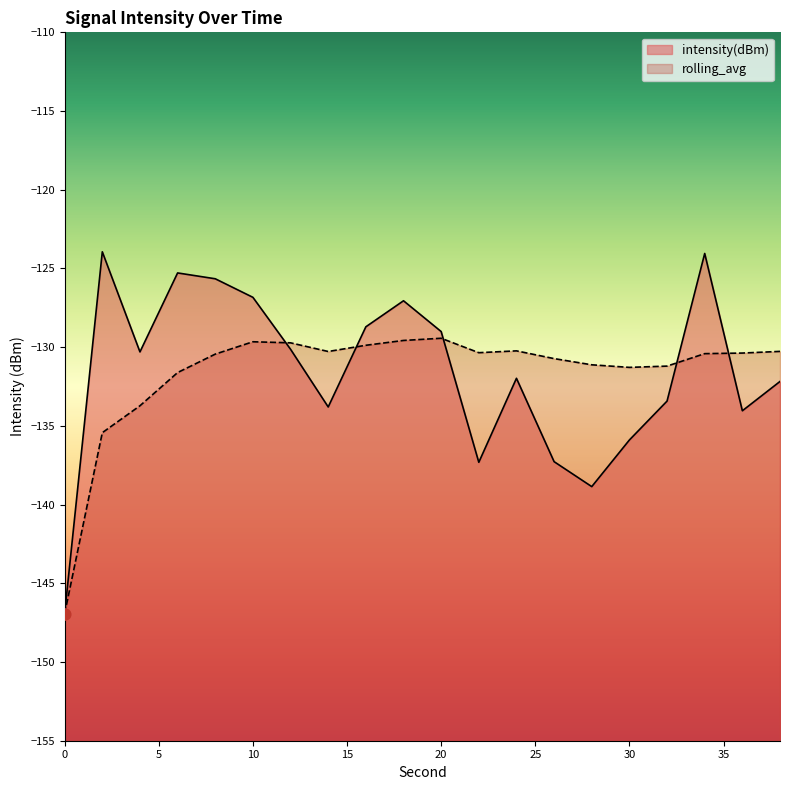

What is the total value across all series at 18?

-256.6